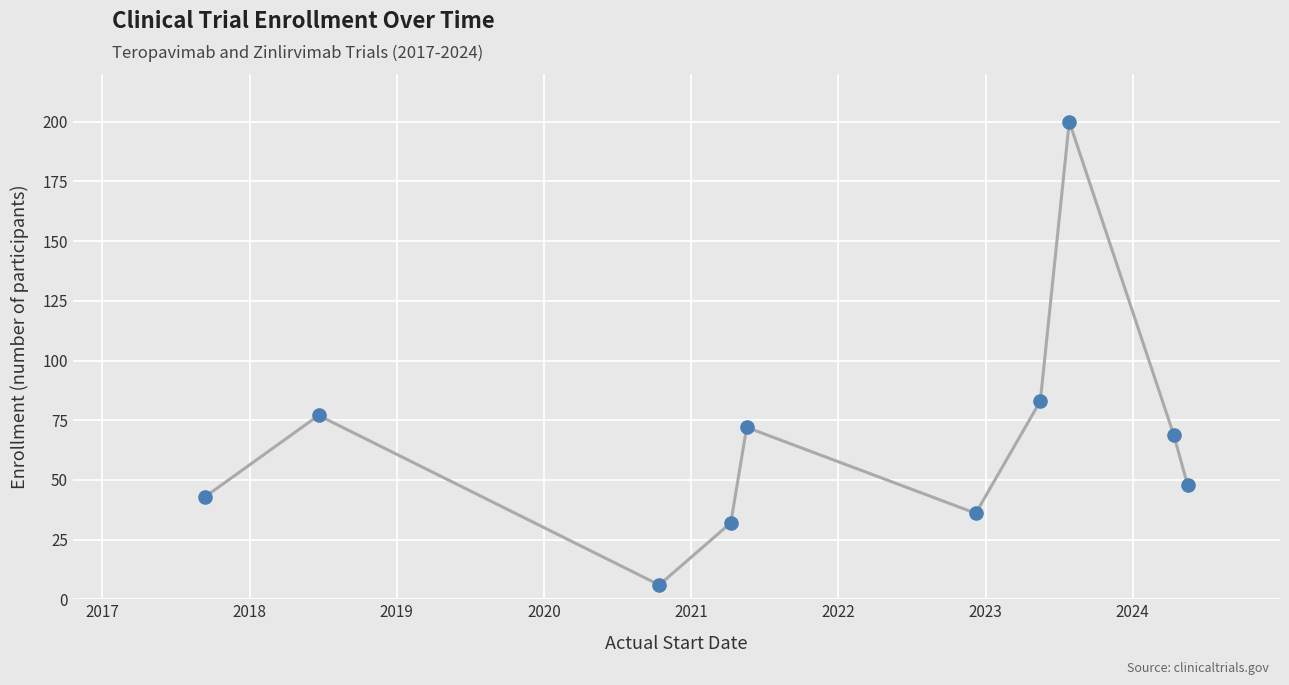

Does the chart have visible grid lines?

Yes